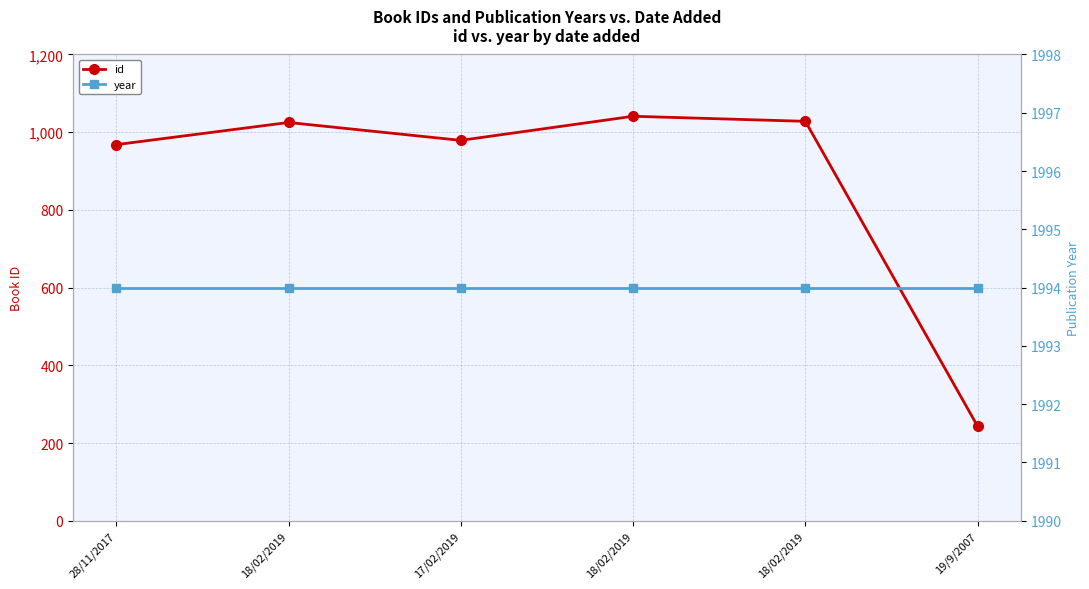

Rank the series by their maximum value, from highest to lowest.

year, id